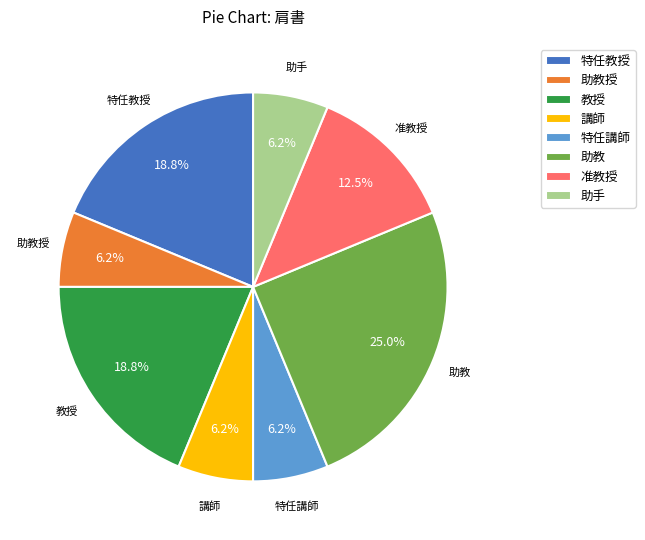

Is there any slice that represents more than half of the pie?

No